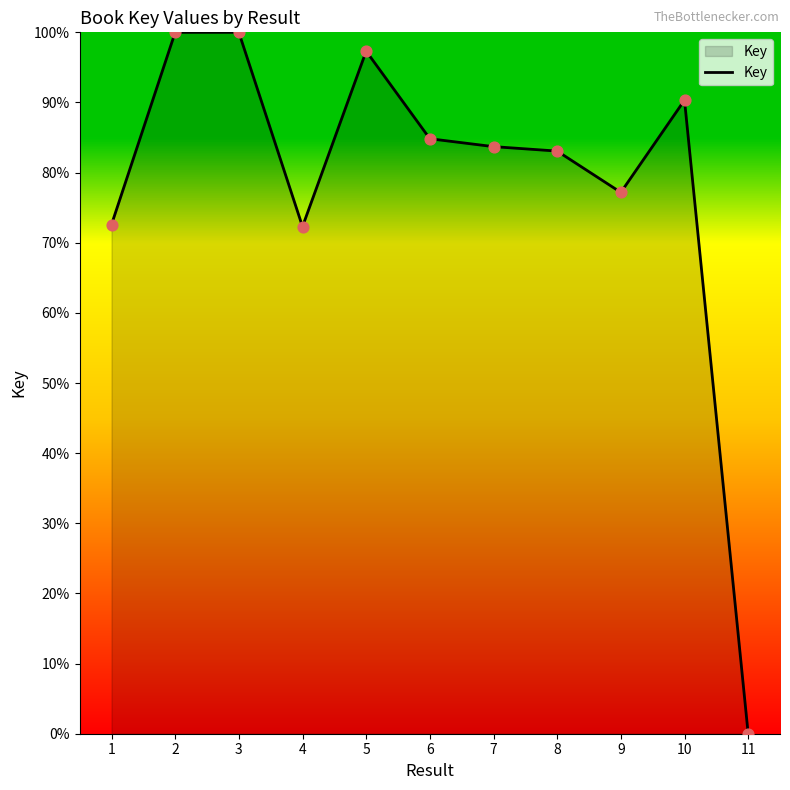

Between 3 and 6, which is larger?

3